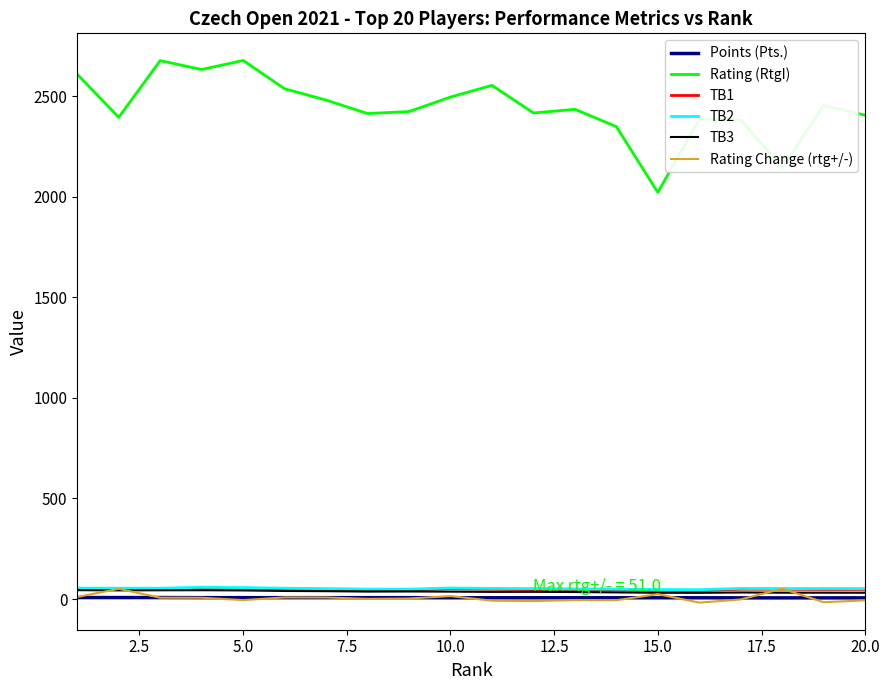

Is this an area chart (filled region under the line)?

No